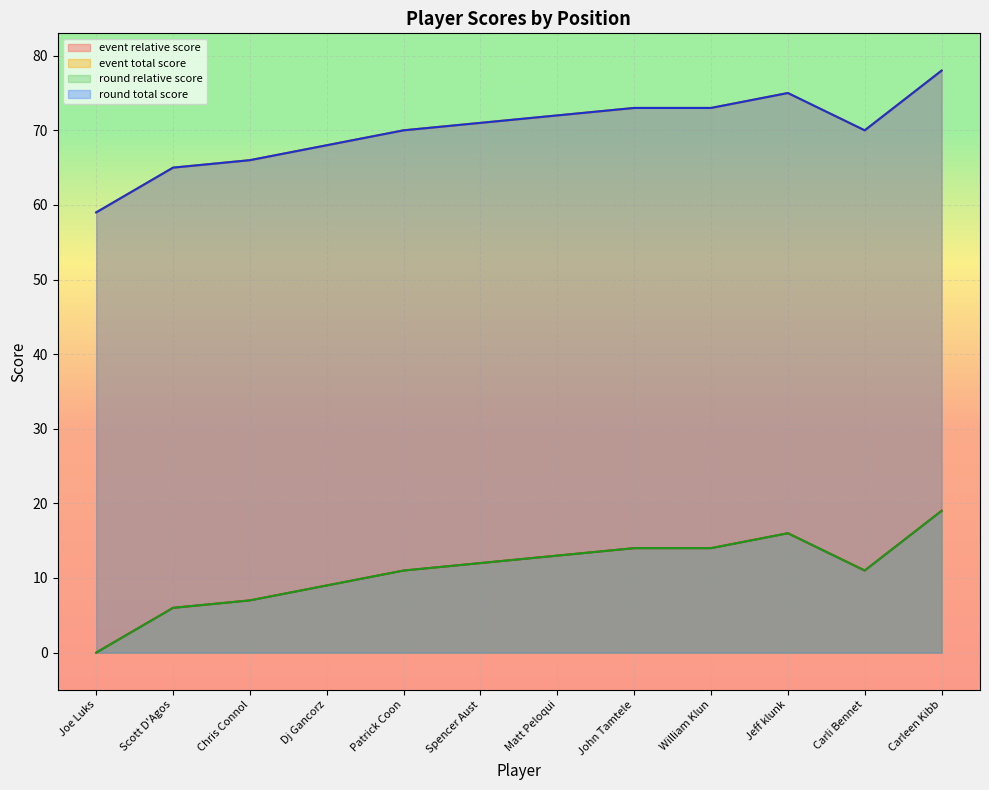

The value of round_relative_score at Carli Bennet is 3. True or false?

False